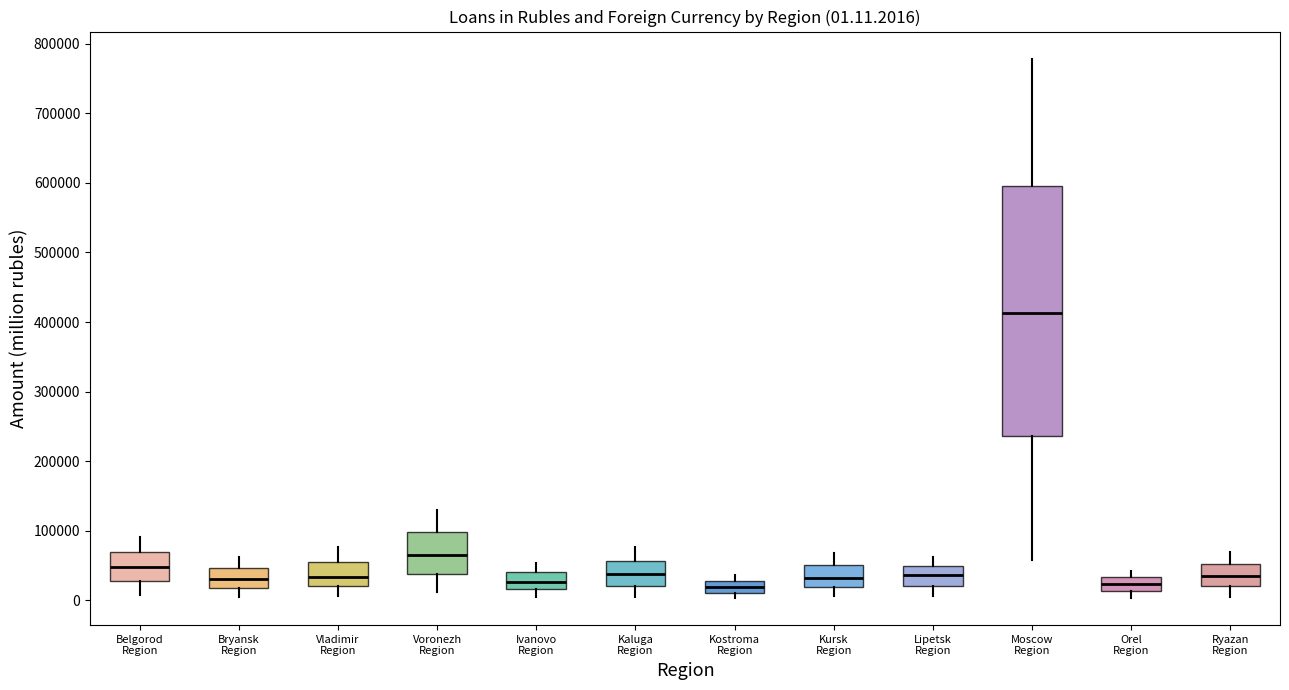

Comparing the boxes themselves (not the whiskers), which one is the tallest?

Moscow Region